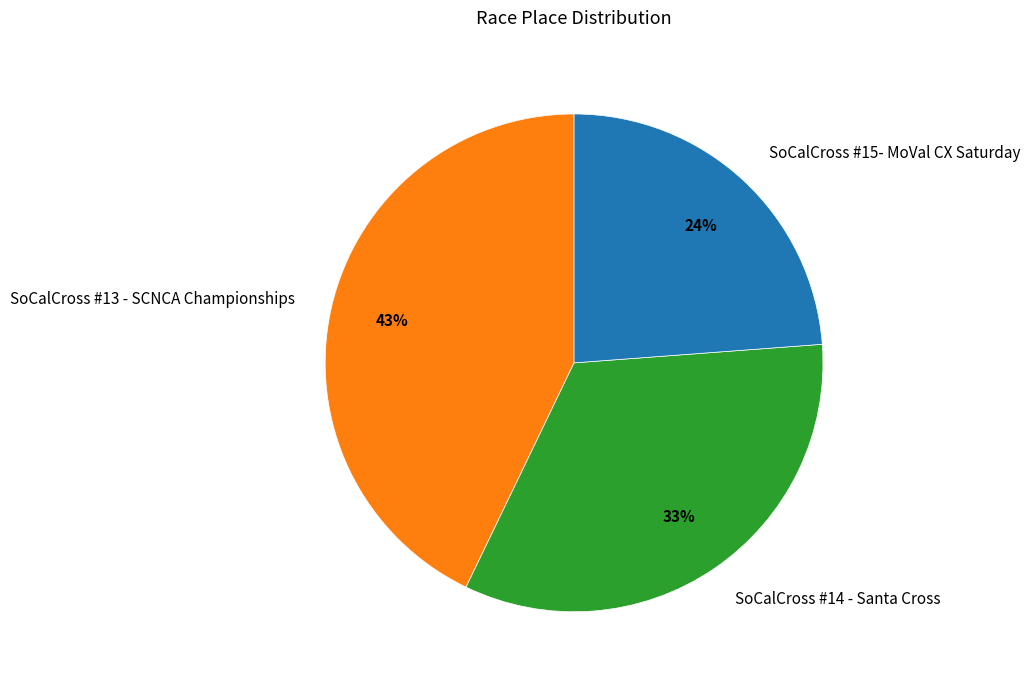

To the nearest percent, what is the difference between the largest and smallest slice percentages?

19%